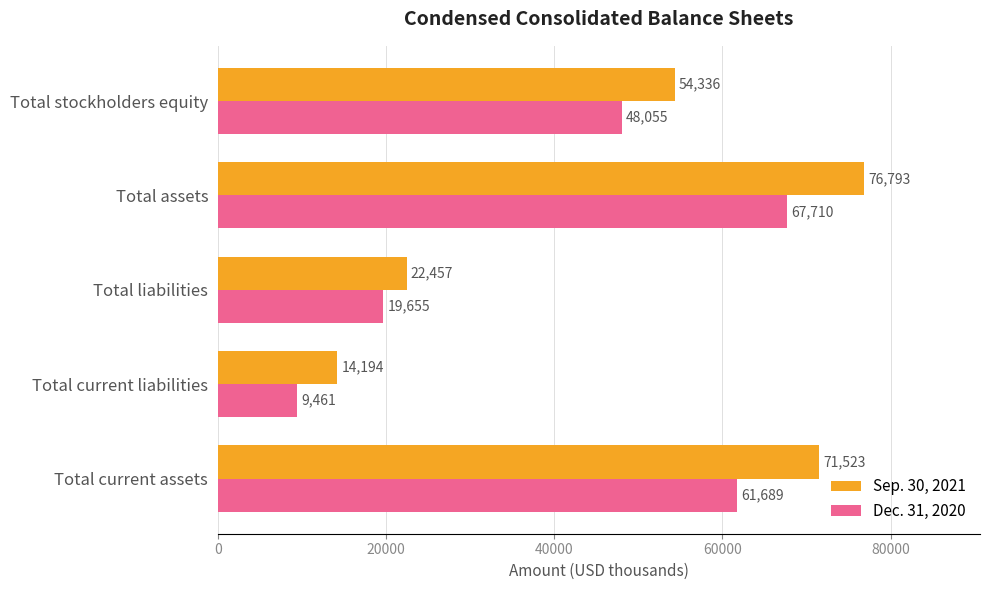

How many series are shown in this chart?

2